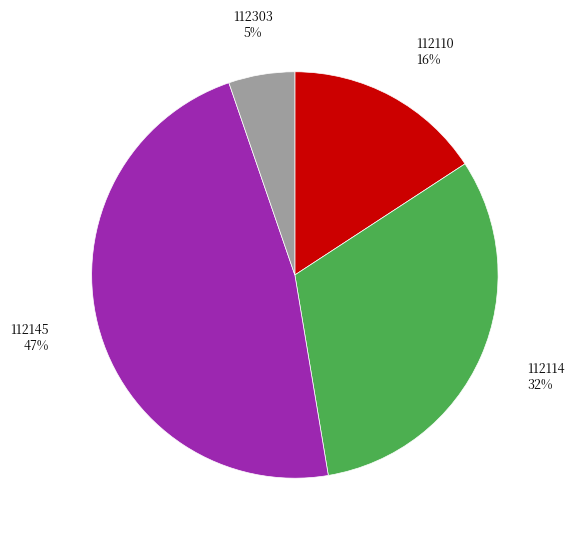

Is it true that 112145 is 47% of the pie?

True